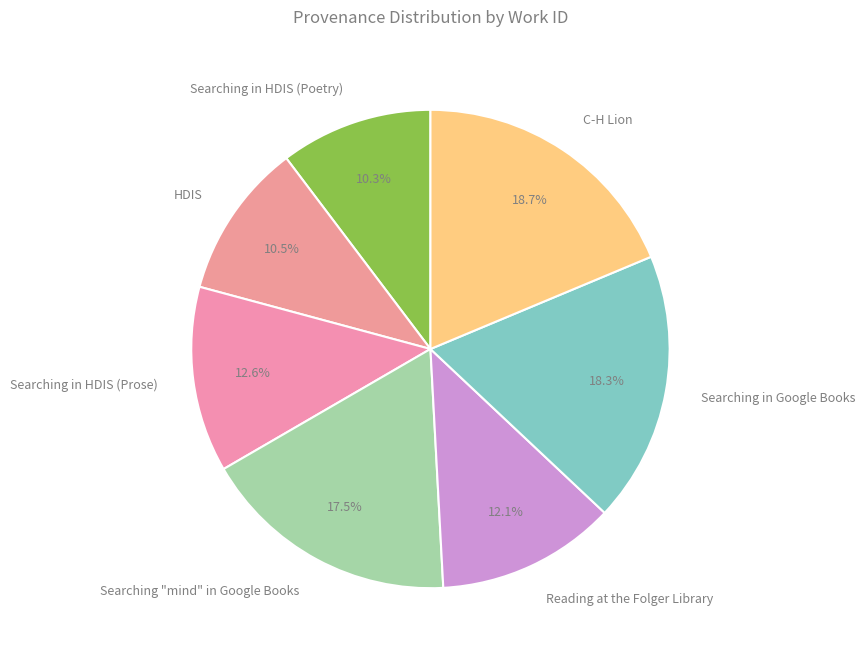

Does Searching in HDIS (Prose) represent more than half of the total?

No